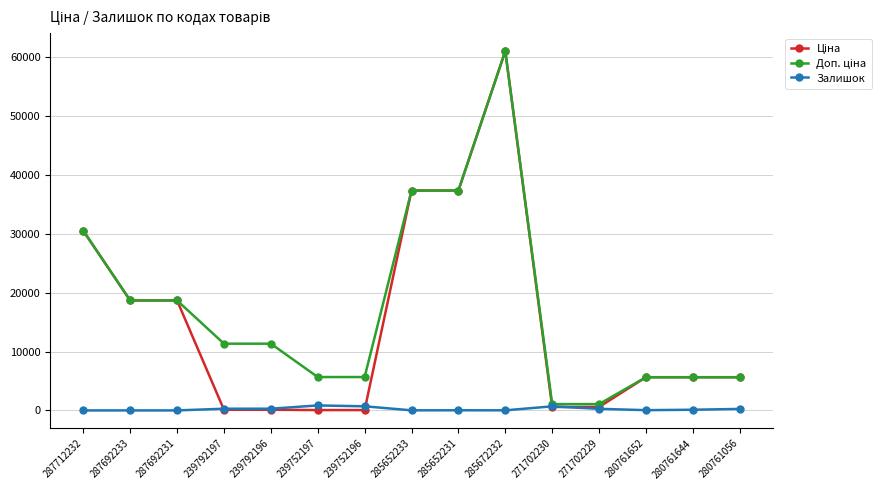

What is the value of the Залишок point at the 13th from the left?

42.0